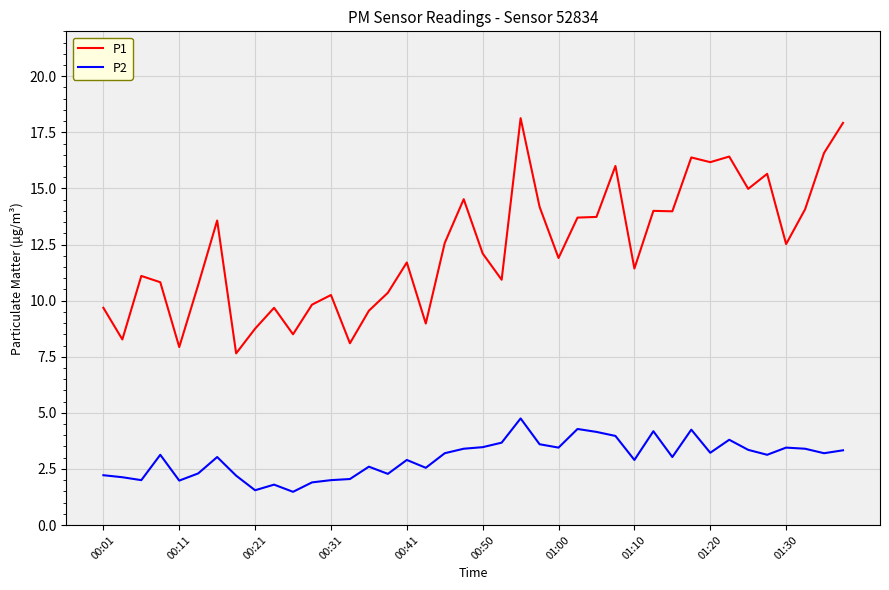

Which series has the largest total across all categories?

P1